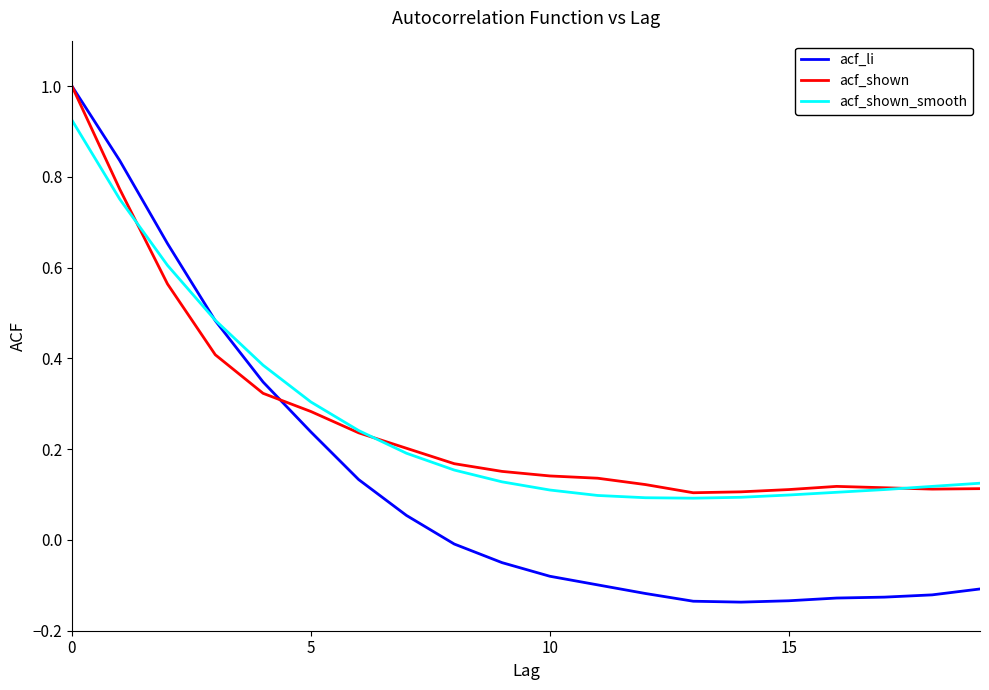

What are all the series names shown in the legend?

acf_li, acf_shown, acf_shown_smooth